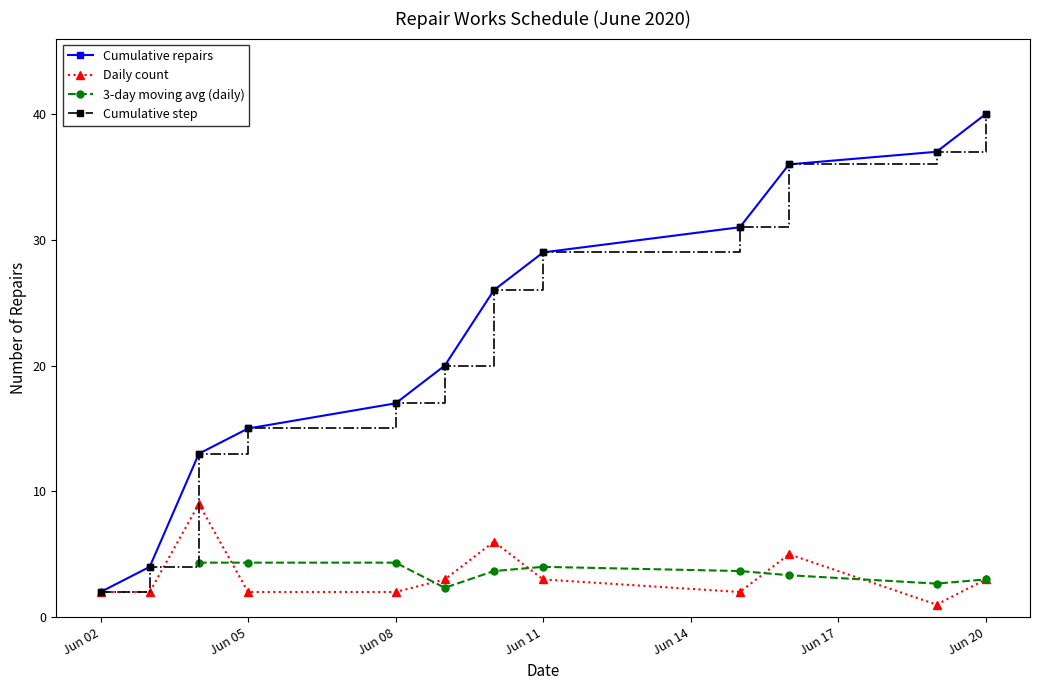

True or false: Cumulative repairs and Daily count intersect in this chart.

False